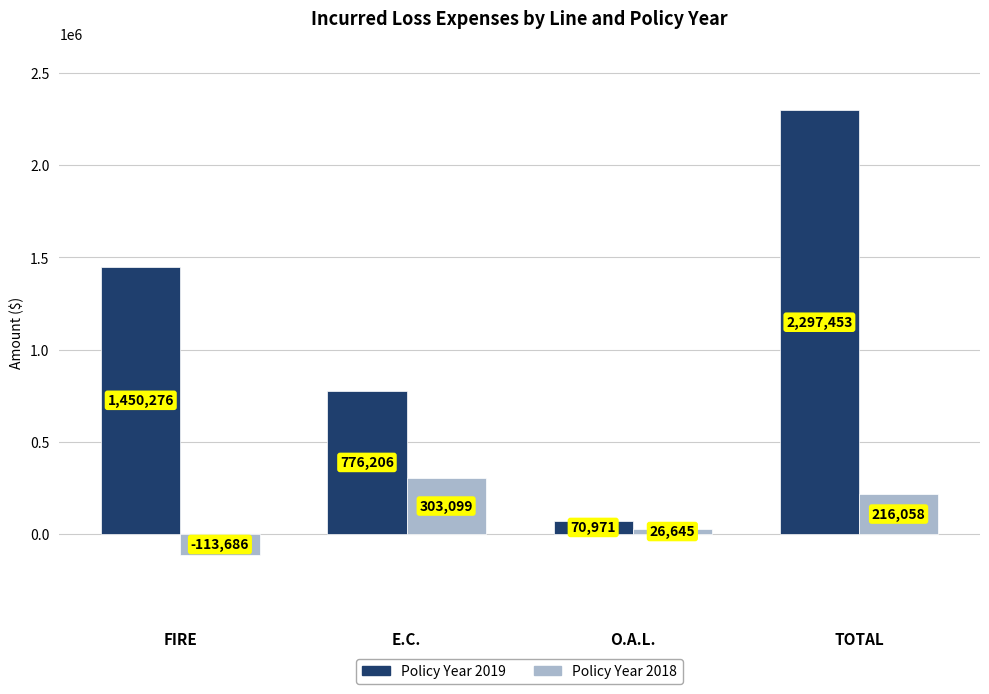

Rank the series at TOTAL from lowest to highest value.

Policy Year 2018, Policy Year 2019